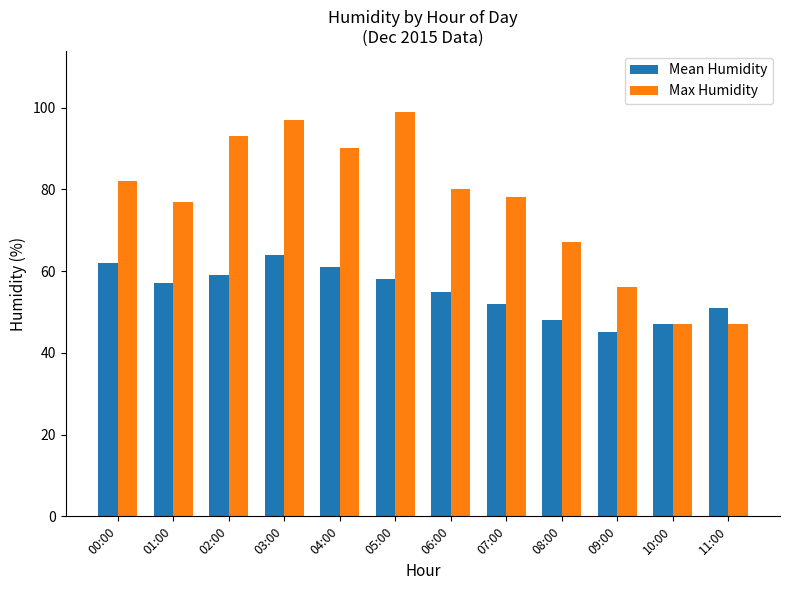

True or false: Max Humidity has a value of 99 at 05:00.

True